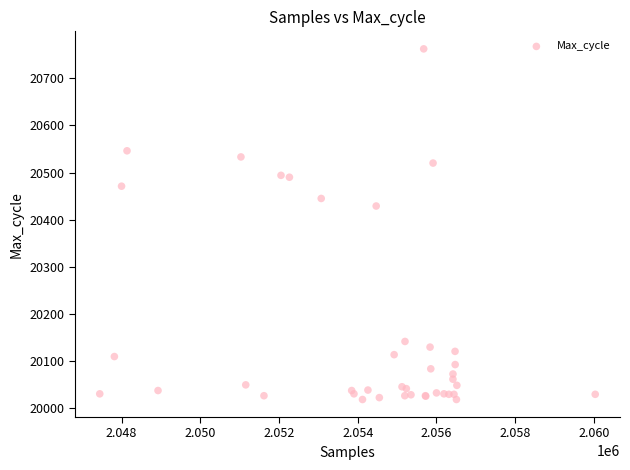

What Y value in the scatter plot is closest to 20390?

20429